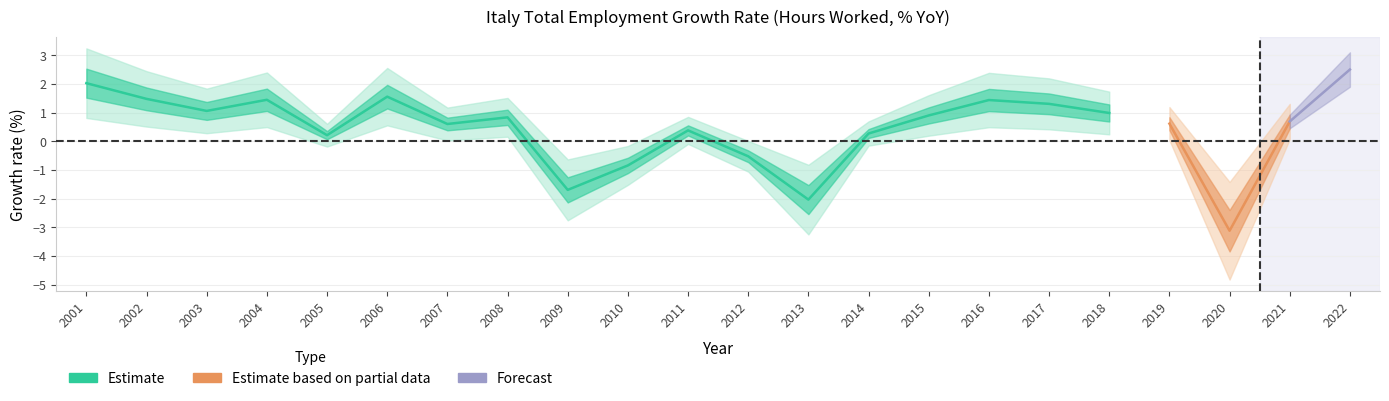

Count the number of categories in the chart.

22